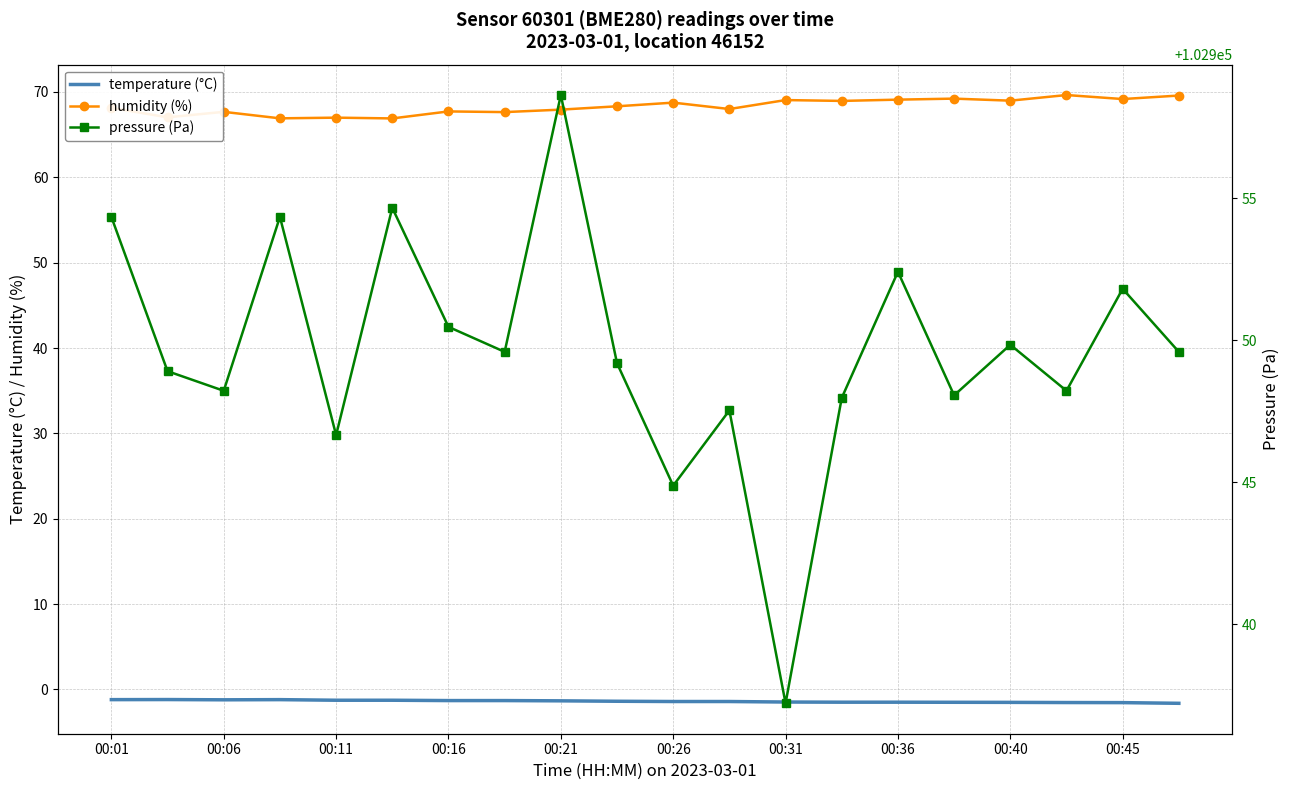

The value of humidity (%) at 00:16 is 105.9. True or false?

False